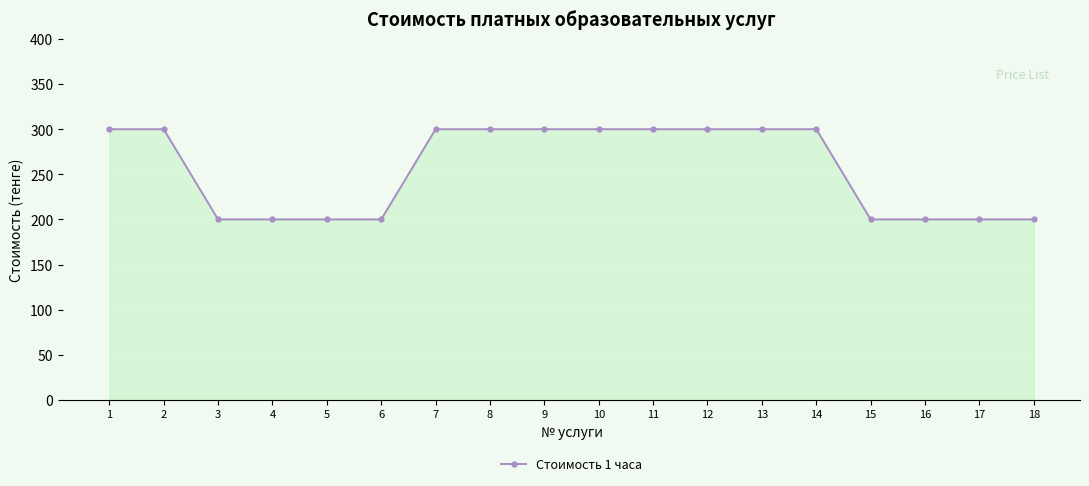

What is the ratio of the value at 8 to the value at 9?

1.0